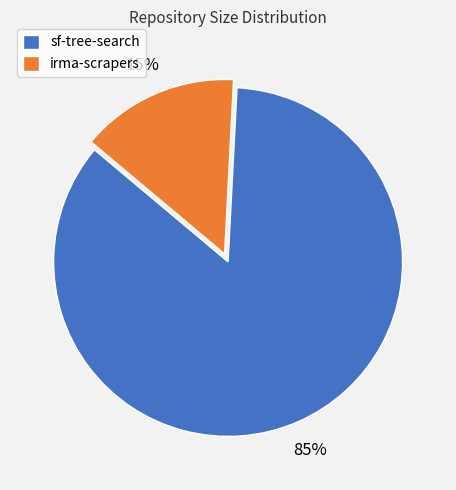

Rank the categories by value from highest to lowest.

sf-tree-search, irma-scrapers